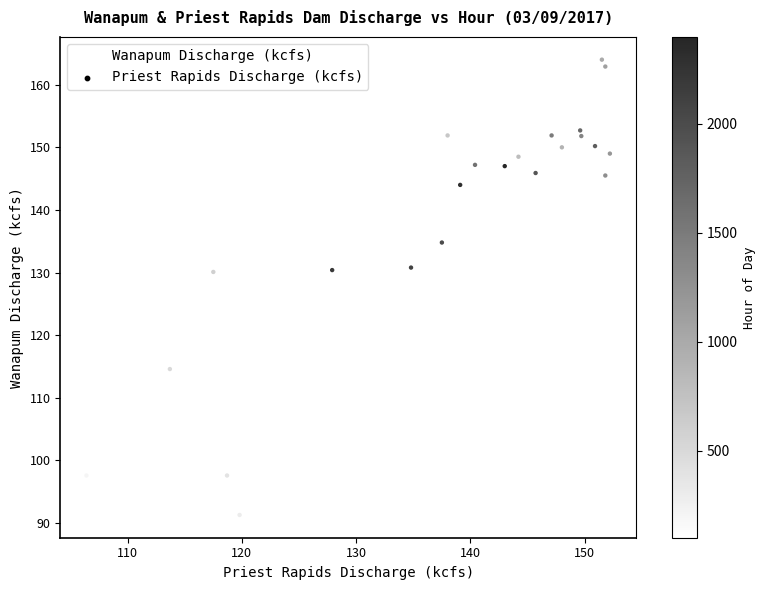

What is the range of X values (max minus min)?

45.8